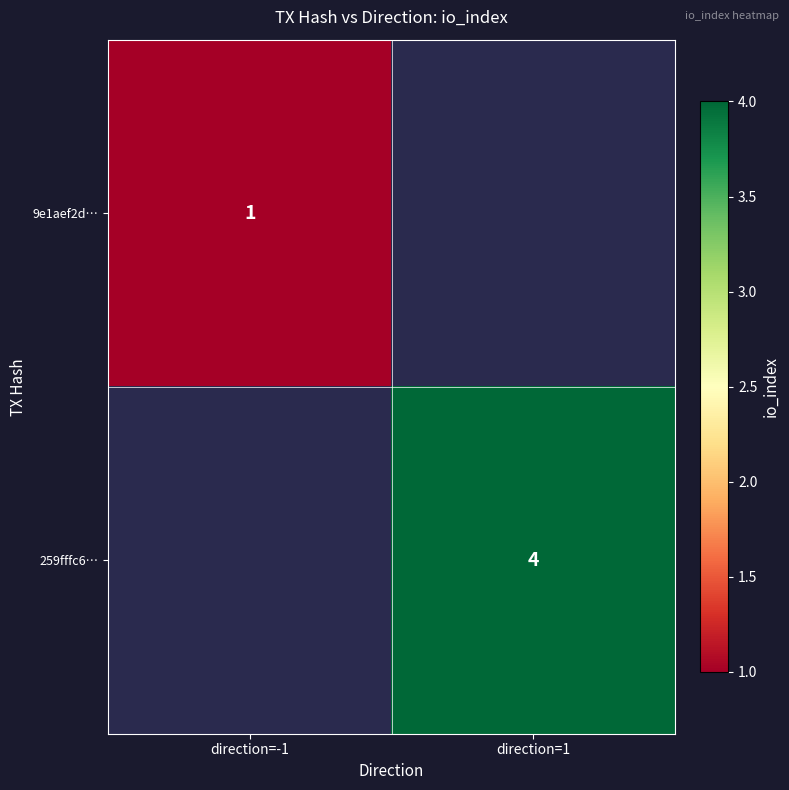

The value of 9e1aef2d… at direction=-1 is 2. True or false?

False